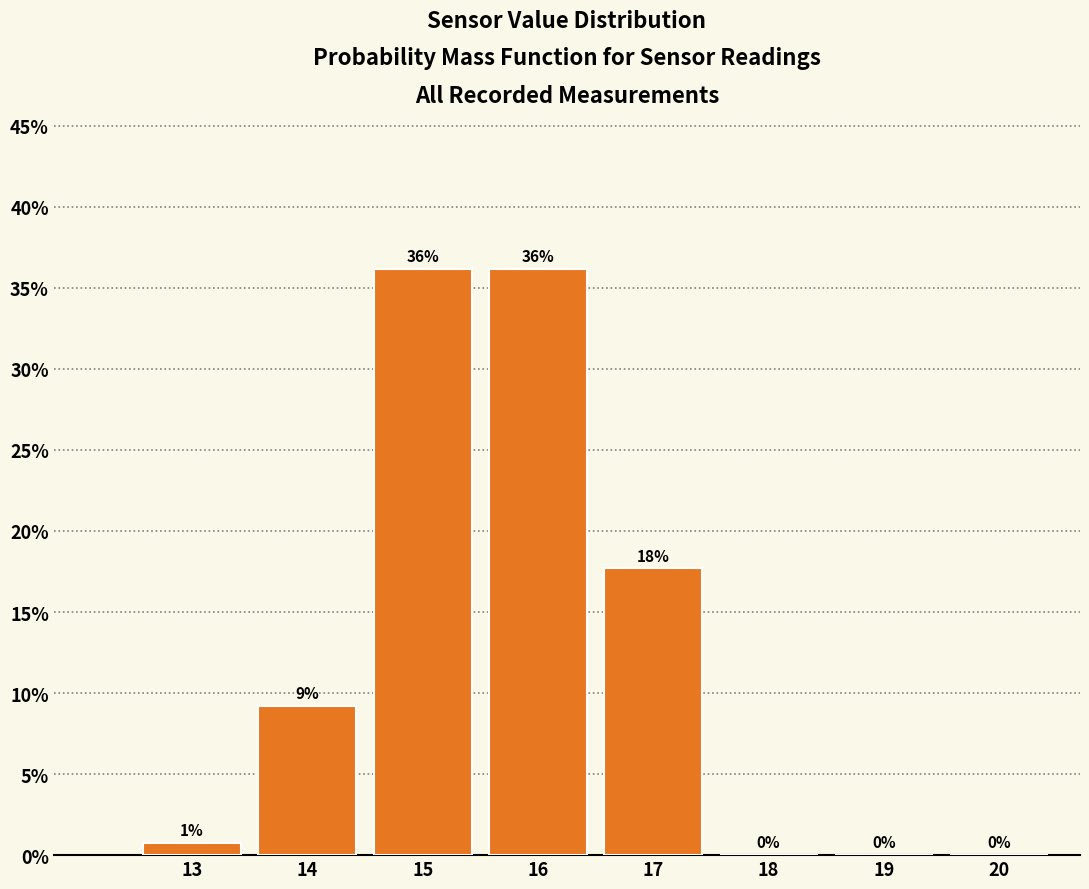

What is the sum of all values?

100.0